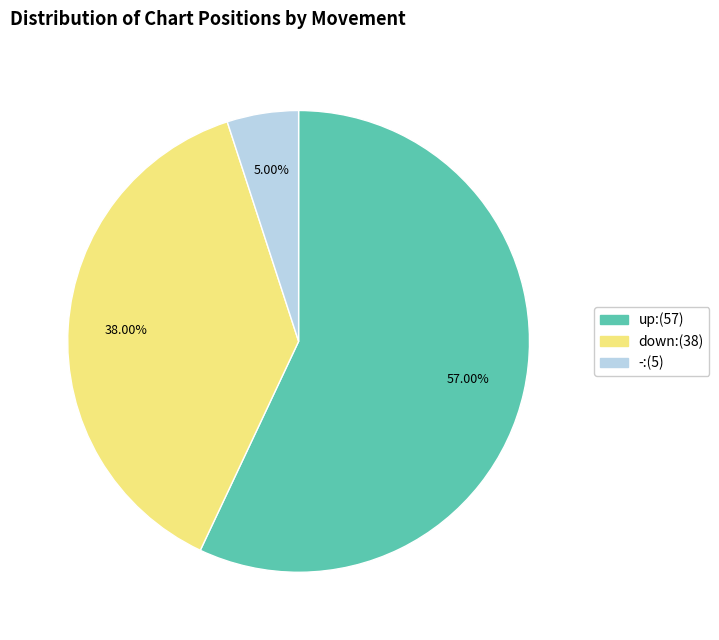

How much of the chart is everything except -?

95.0%